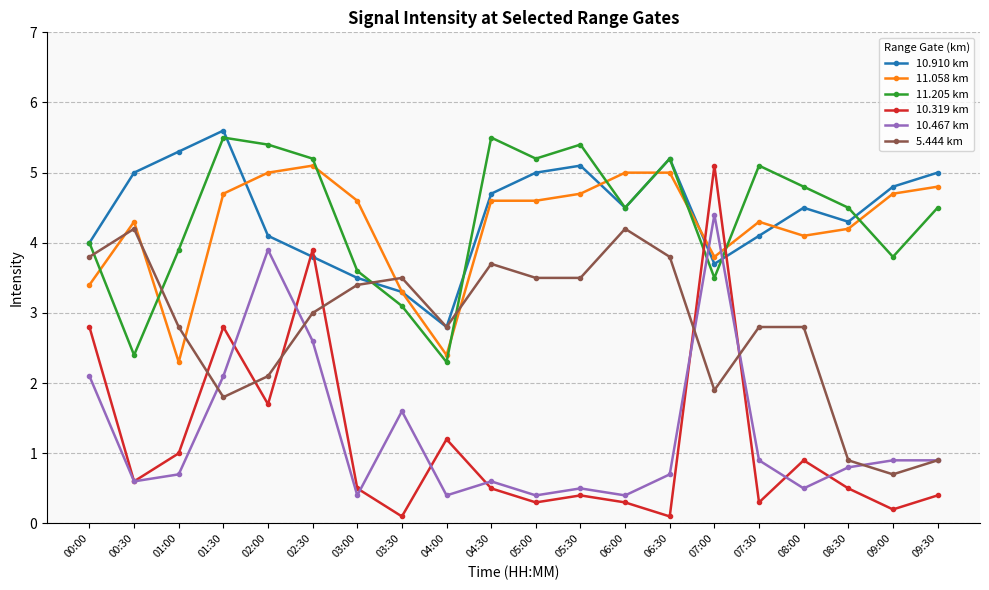

Is it true that 5.444 km equals 3.0 at 02:30?

True